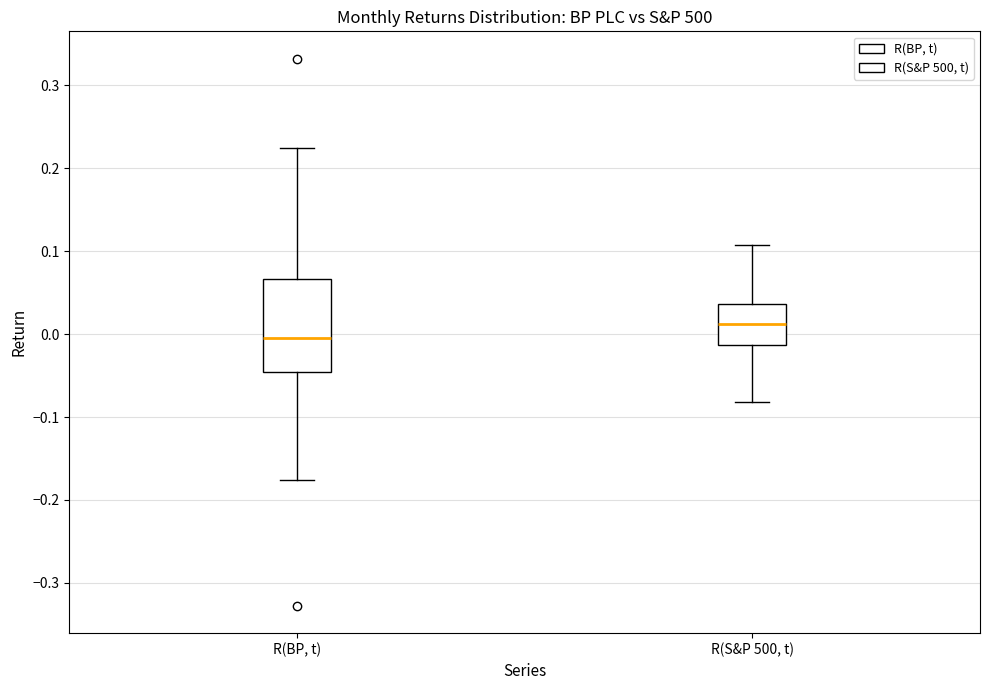

Where is the lower edge of the box for R(S&P 500, t) on the y-axis? The values are not printed on the chart, so give them approximately, as read against the axis.

-0.01